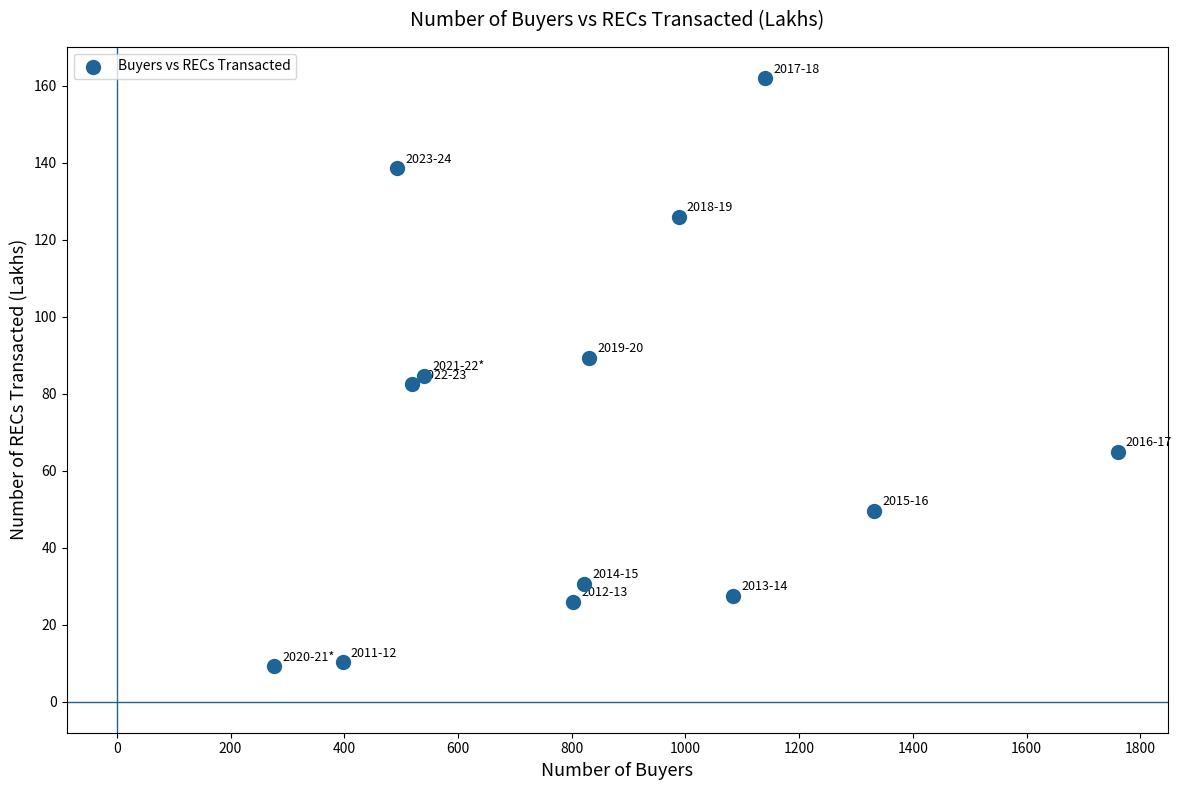

What is the range of X values (max minus min)?

1483.0